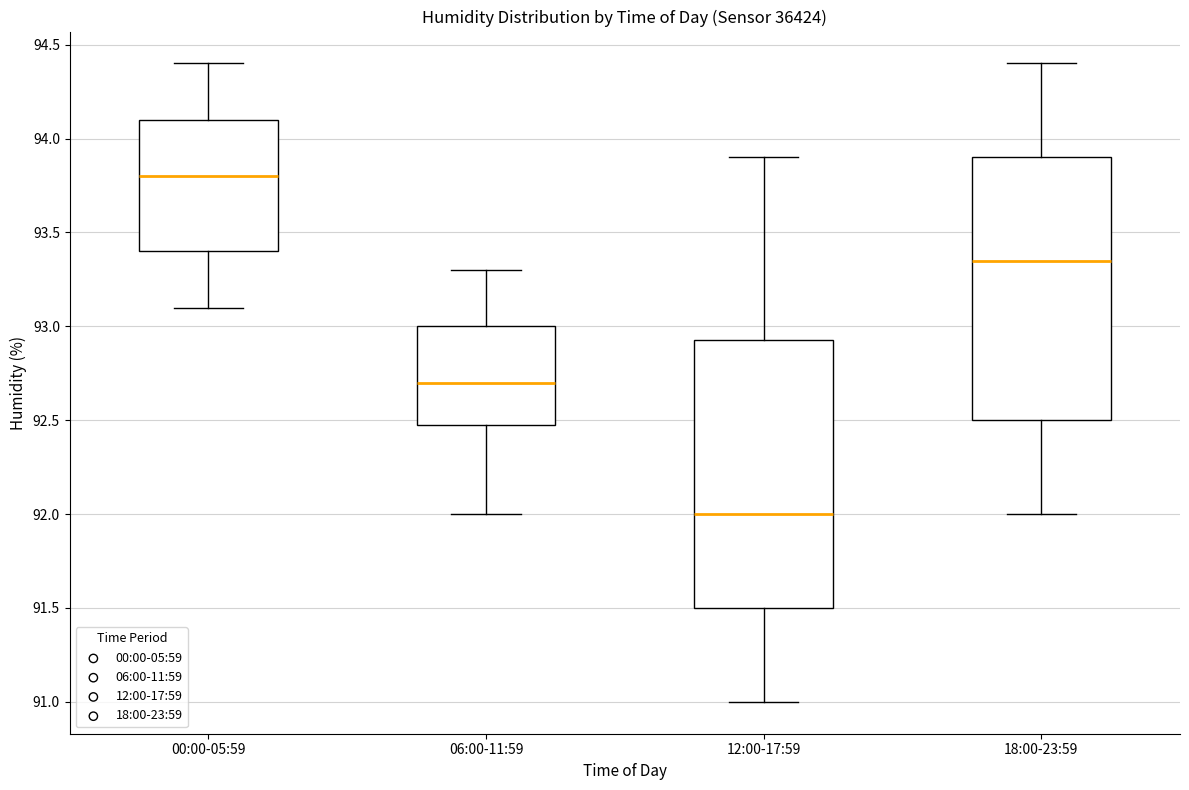

Reading left to right, read every box against the y-axis: the position of its median line, the range the box covers, and the ends of its whiskers. The values are not printed on the chart, so give them approximately, as read against the axis.

00:00-05:59: median 93.80, box 93.40 to 94.10, whiskers 93.10 to 94.40
06:00-11:59: median 92.70, box 92.50 to 93.00, whiskers 92.00 to 93.30
12:00-17:59: median 92.00, box 91.50 to 92.95, whiskers 91.00 to 93.90
18:00-23:59: median 93.35, box 92.50 to 93.90, whiskers 92.00 to 94.40